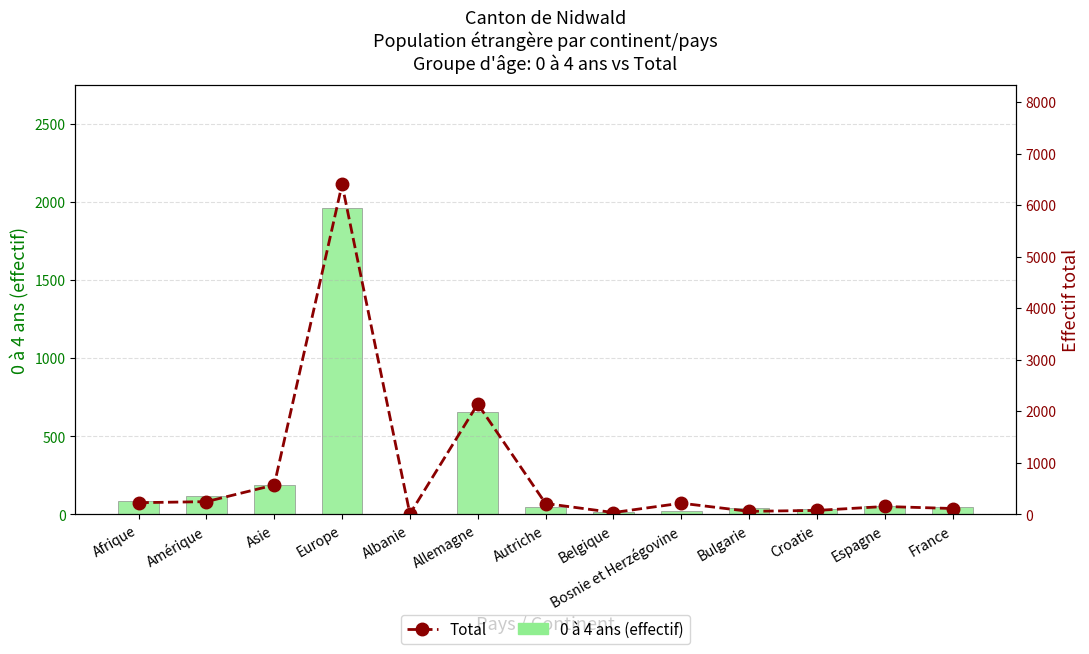

At Croatie, list the series in order from largest to smallest.

Total, 0 à 4 ans